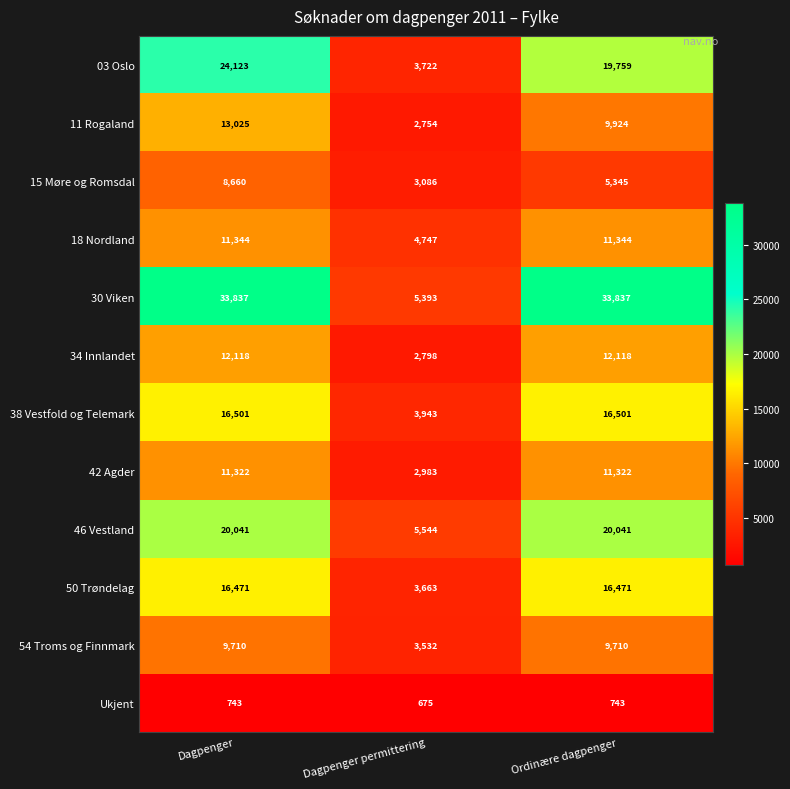

List the series in order of their peak value, highest first.

30 Viken, 03 Oslo, 46 Vestland, 38 Vestfold og Telemark, 50 Trøndelag, 11 Rogaland, 34 Innlandet, 18 Nordland, 42 Agder, 54 Troms og Finnmark, 15 Møre og Romsdal, Ukjent